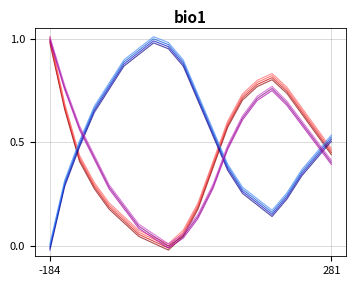

How many interior local valleys does the humidity series have?

1